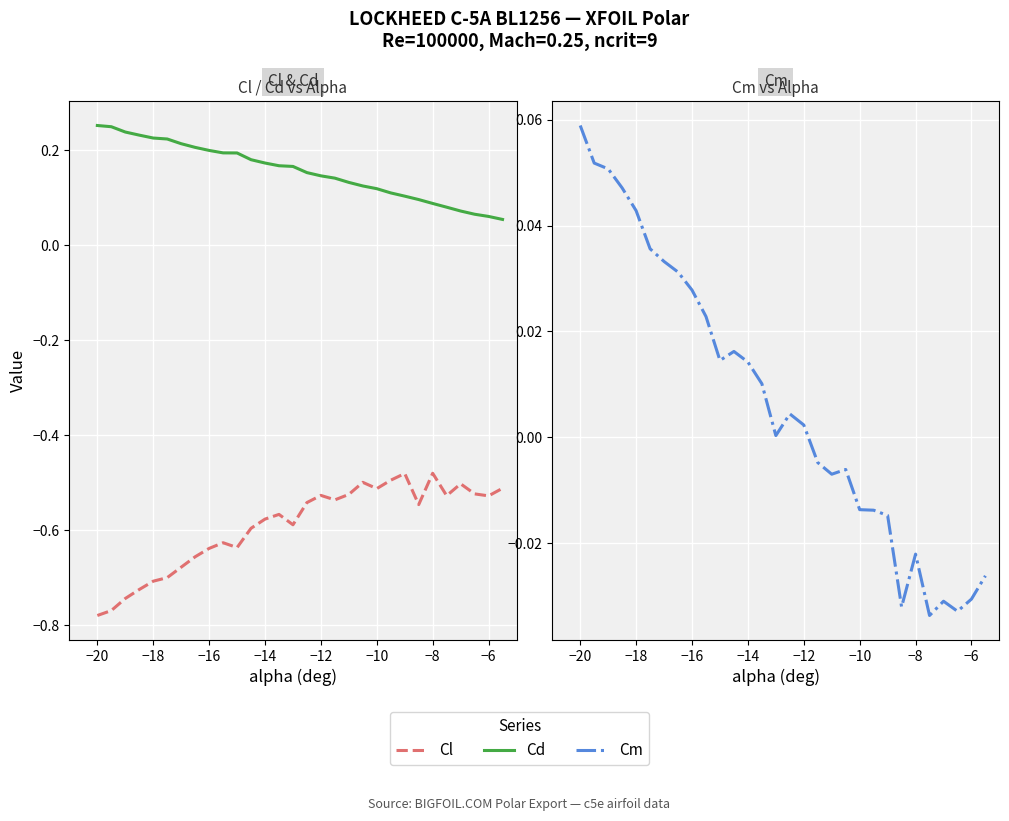

How many lines are shown in the chart?

3